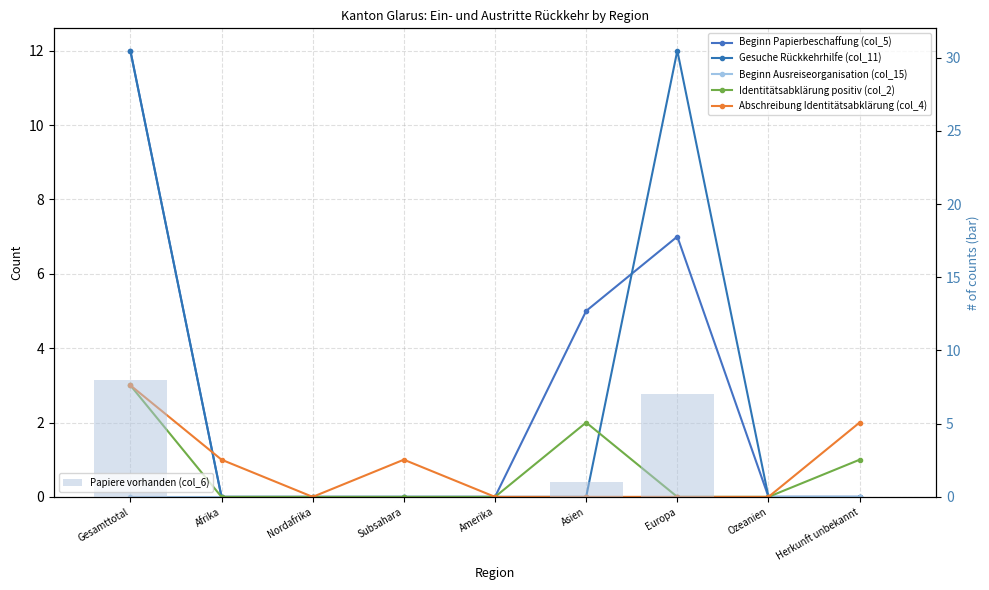

Which series changed the most between Europa and Ozeanien?

Gesuche Rückkehrhilfe (col_11)